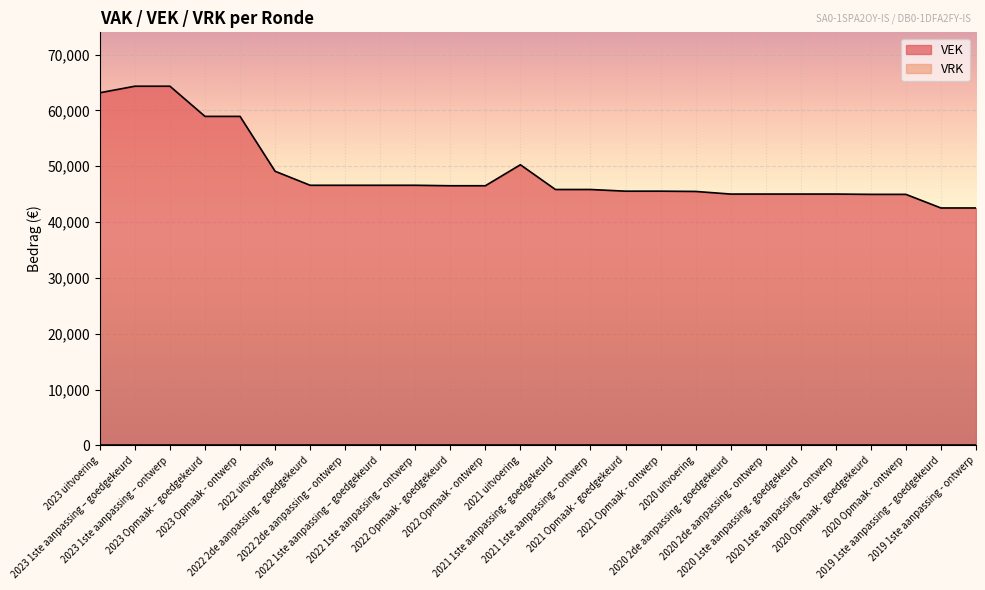

List the labels in order of value, smallest first.

2019 1ste aanpassing – goedgekeurd, 2019 1ste aanpassing - ontwerp, 2020 Opmaak - goedgekeurd, 2020 Opmaak - ontwerp, 2020 2de aanpassing - goedgekeurd, 2020 2de aanpassing - ontwerp, 2020 1ste aanpassing - goedgekeurd, 2020 1ste aanpassing – ontwerp, 2020 uitvoering, 2021 Opmaak - goedgekeurd, 2021 Opmaak - ontwerp, 2021 1ste aanpassing - goedgekeurd, 2021 1ste aanpassing – ontwerp, 2022 Opmaak - goedgekeurd, 2022 Opmaak - ontwerp, 2022 2de aanpassing – goedgekeurd, 2022 2de aanpassing – ontwerp, 2022 1ste aanpassing – goedgekeurd, 2022 1ste aanpassing – ontwerp, 2022 uitvoering, 2021 uitvoering, 2023 Opmaak – goedgekeurd, 2023 Opmaak - ontwerp, 2023 uitvoering, 2023 1ste aanpassing – goedgekeurd, 2023 1ste aanpassing – ontwerp